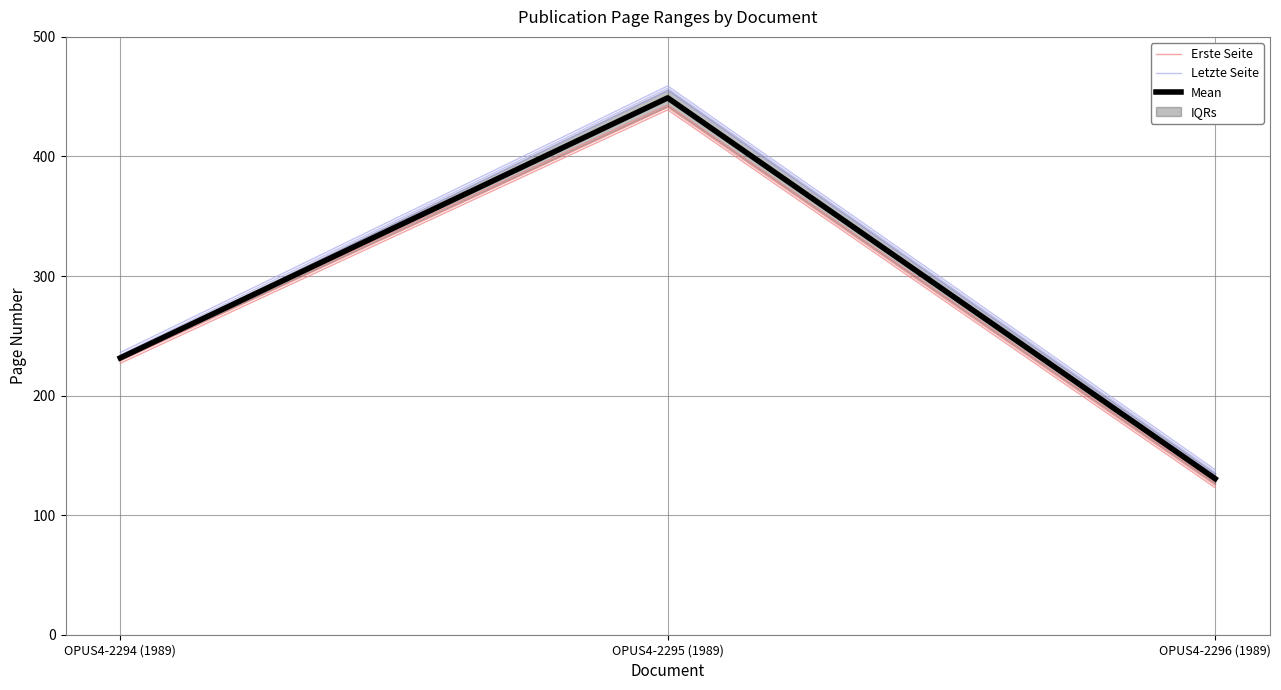

Count the number of categories in the chart.

3